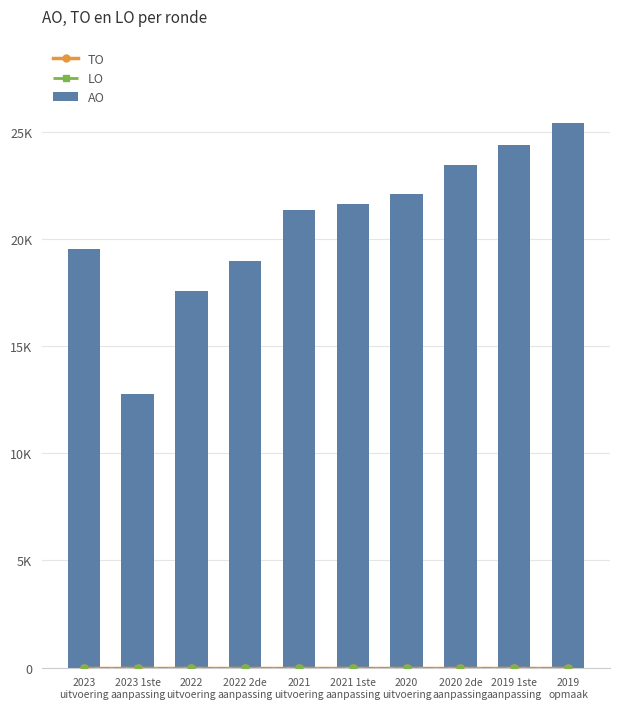

What are all the series names shown in the legend?

TO, LO, AO